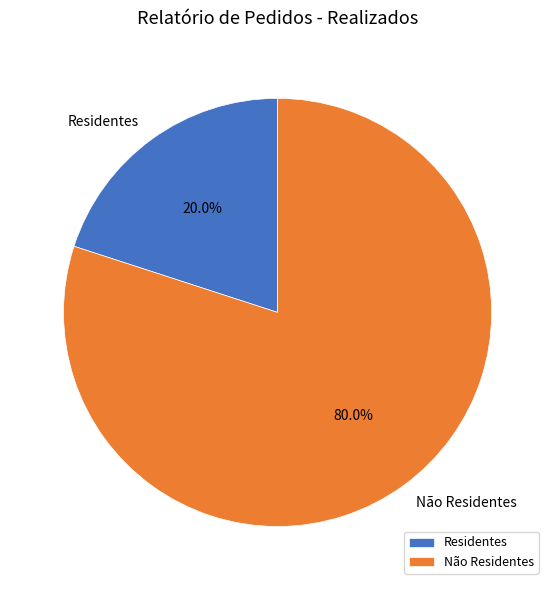

True or false: Residentes accounts for 20% of the total.

True